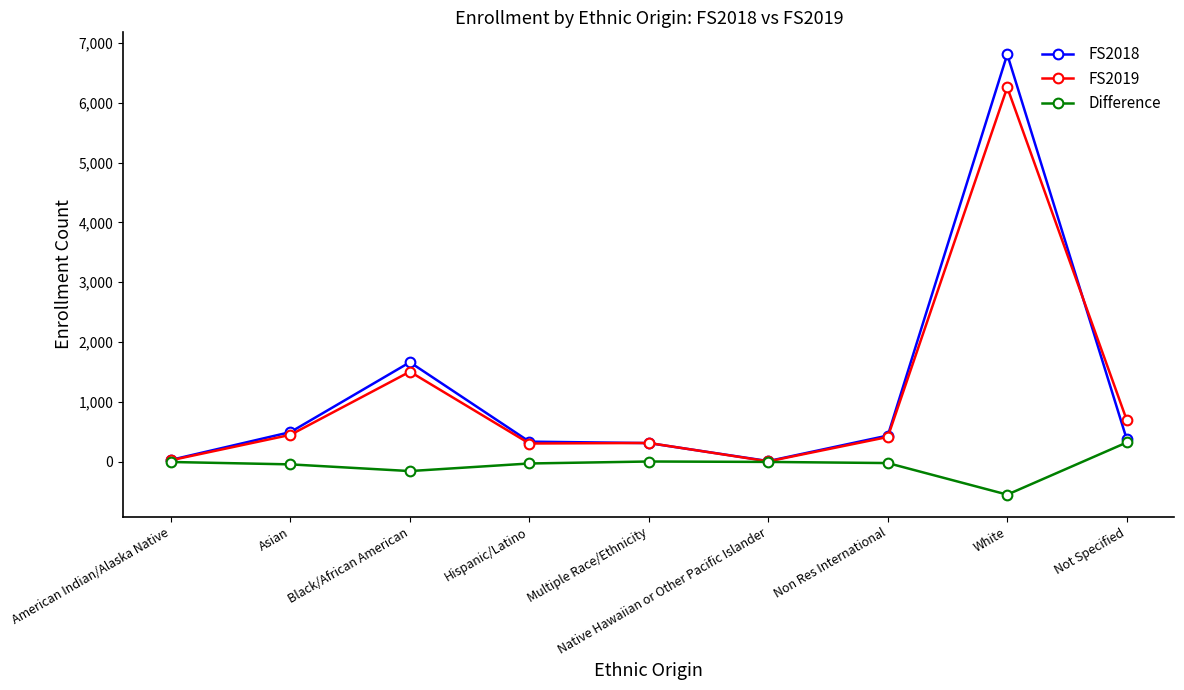

Where is FS2018 nearest to the value 3409?

Black/African American